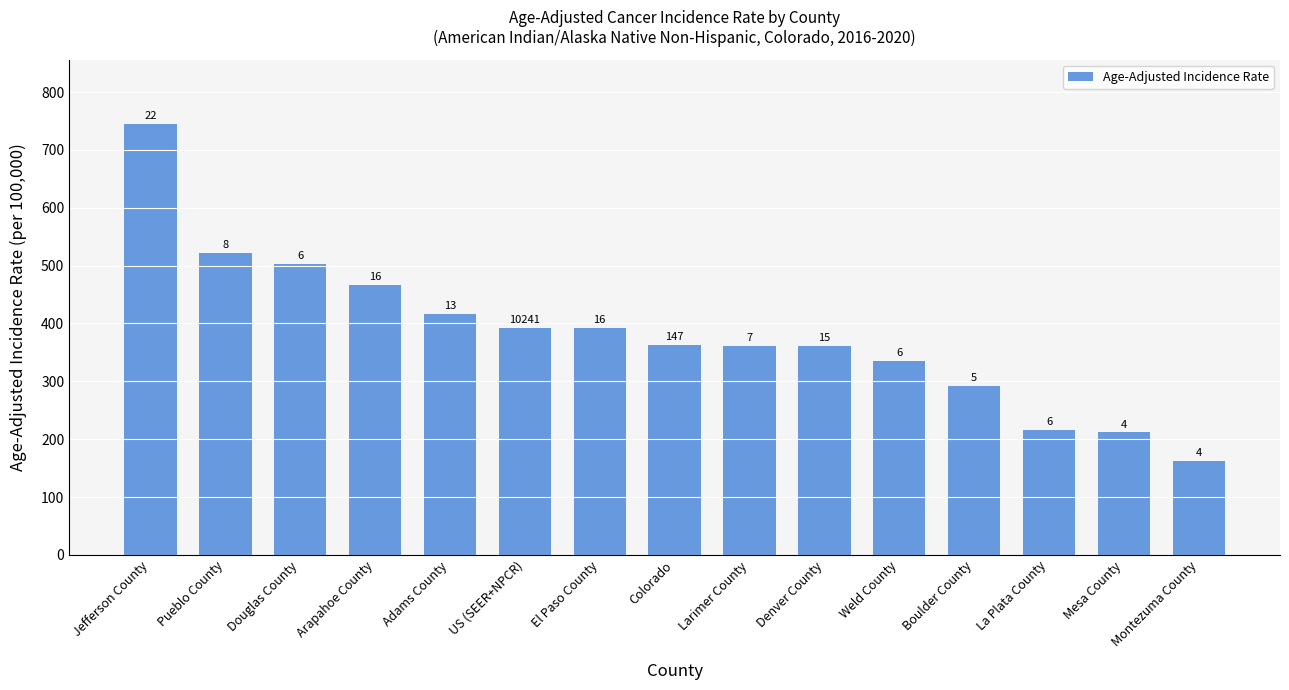

How many bars are there in total?

15